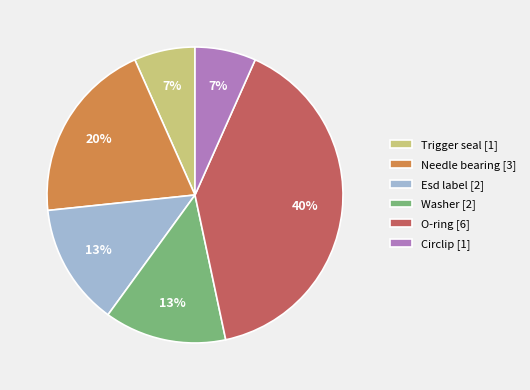

To the nearest percent, what is the average slice percentage?

17%